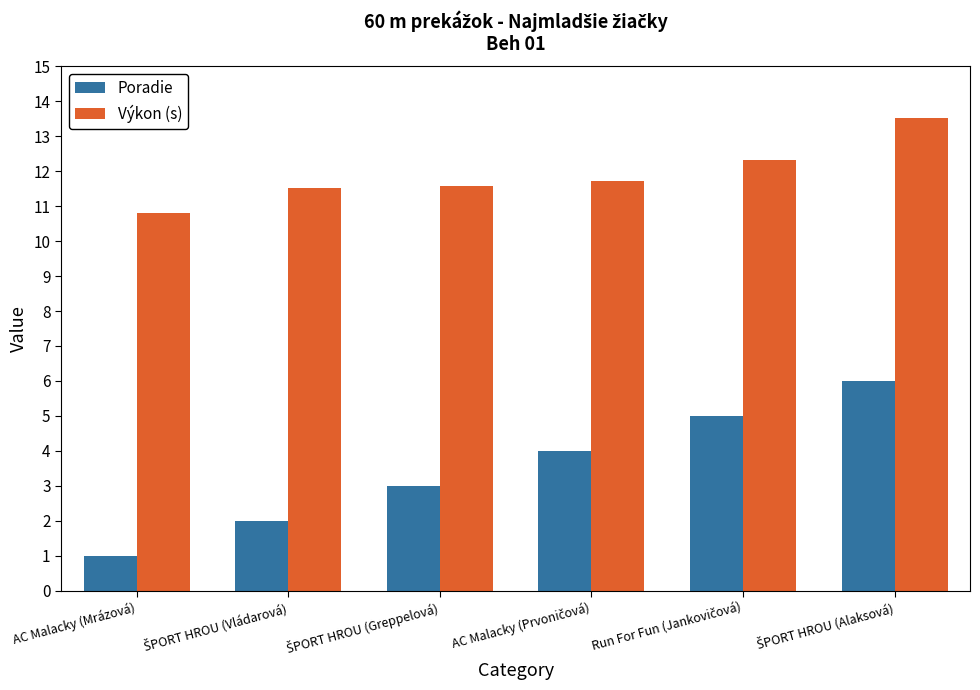

Count the number of data series in this chart.

2